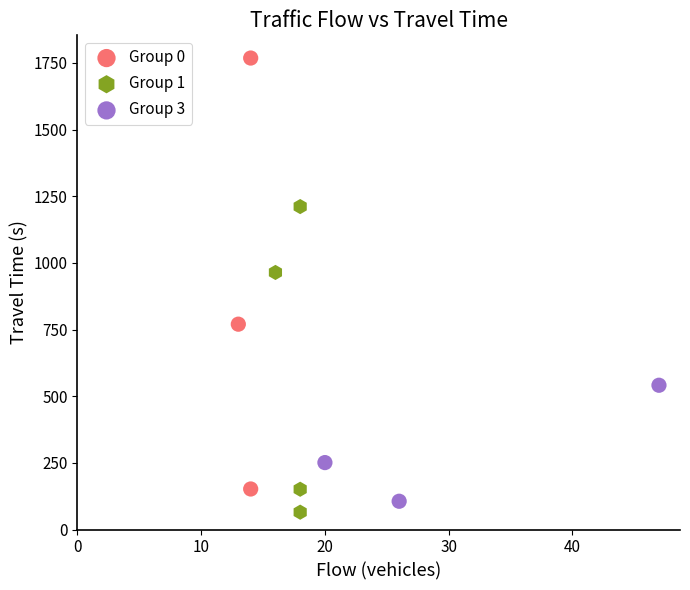

What are all the series names shown in the legend?

Group 0, Group 1, Group 3